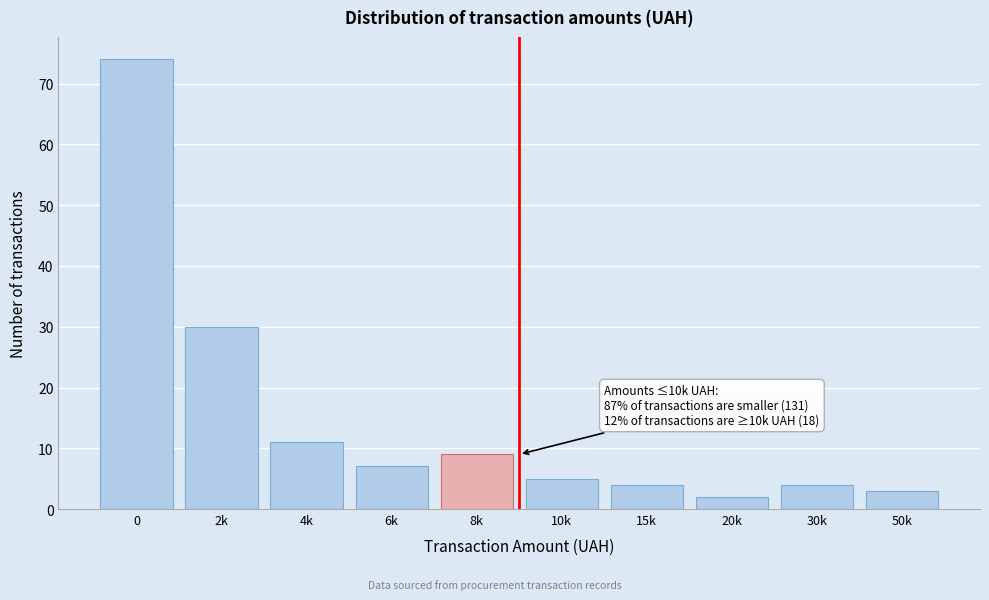

Reading left to right, transcribe all the data shown in this chart.

0=74	2k=30	4k=11	6k=7	8k=9	10k=5	15k=4	20k=2	30k=4	50k=3